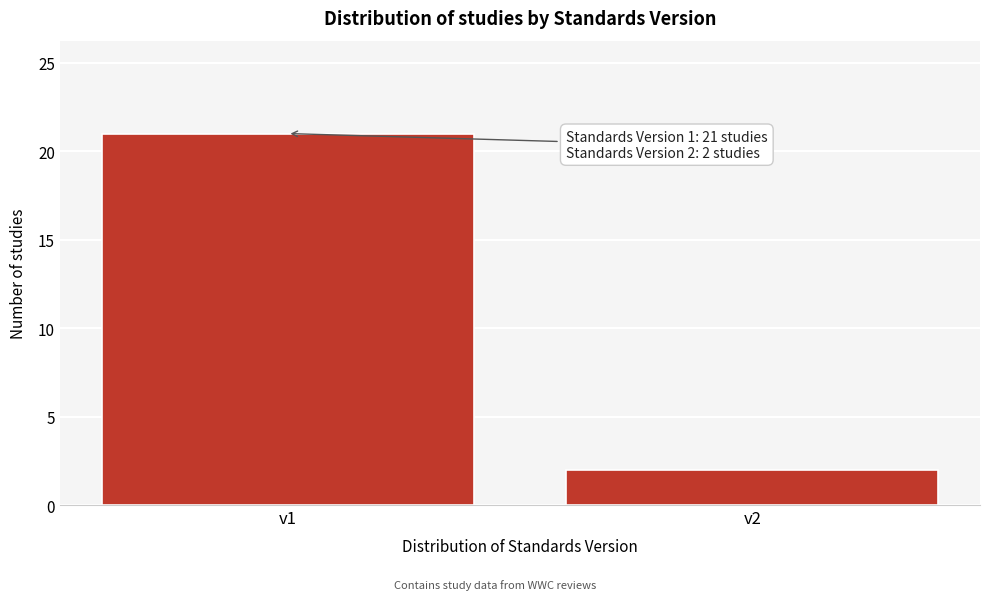

Reading right to left, what are all the values shown in this chart?

v2=2	v1=21